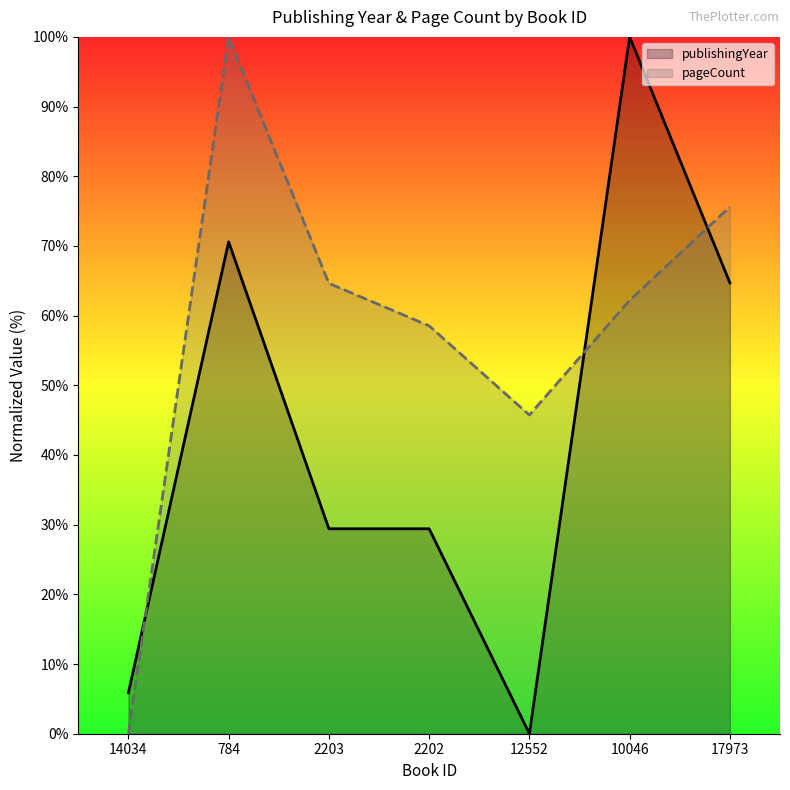

How many times do pageCount and publishingYear cross each other?

3